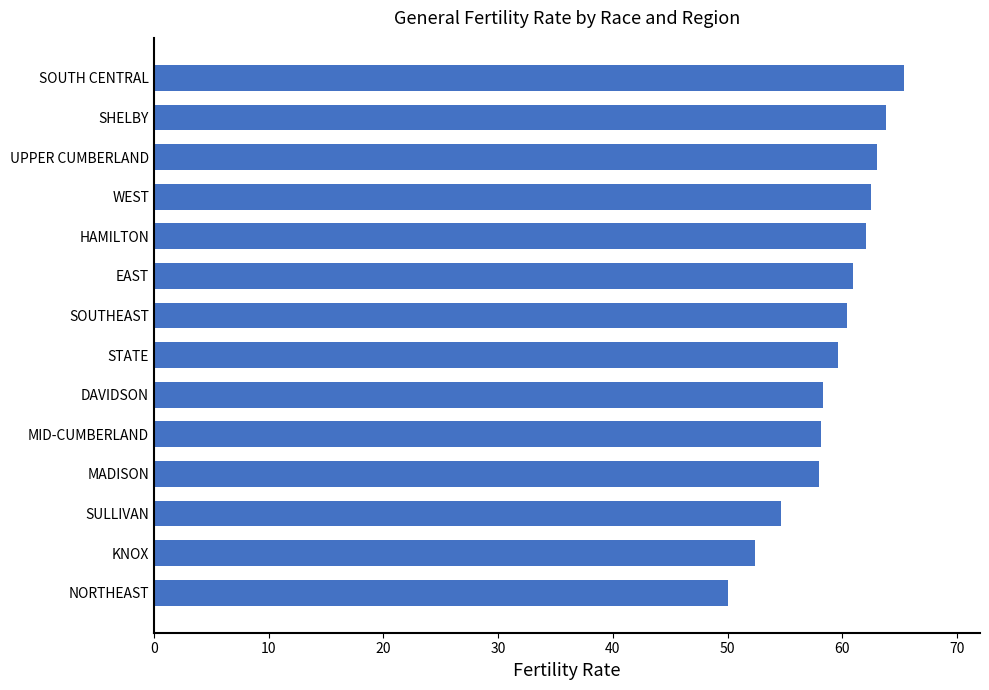

What value does the data have at STATE?

59.6